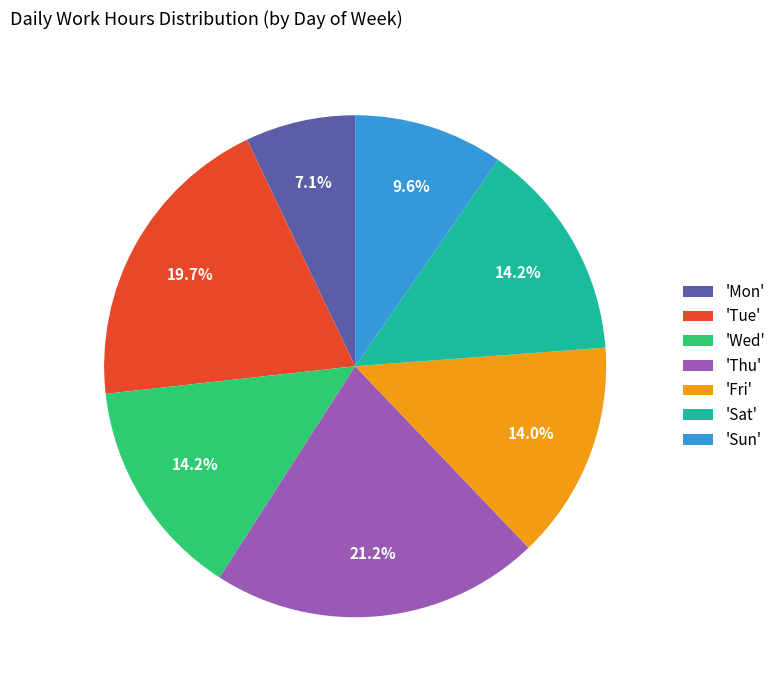

Which has a higher value, 'Tue' or 'Thu'?

'Thu'